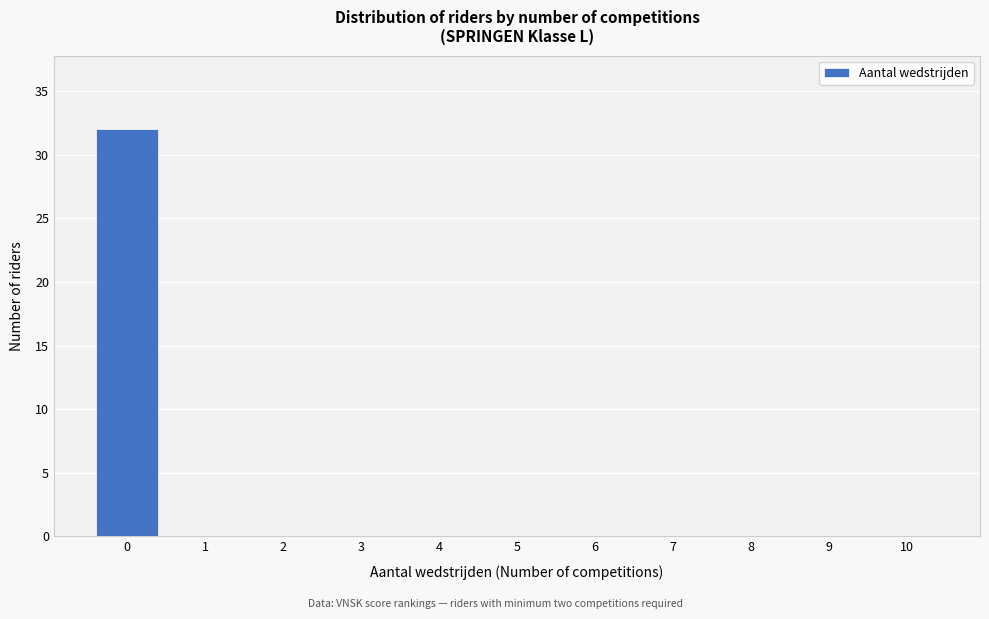

Reading left to right, what are all the values shown in this chart?

0=32	1=0	2=0	3=0	4=0	5=0	6=0	7=0	8=0	9=0	10=0